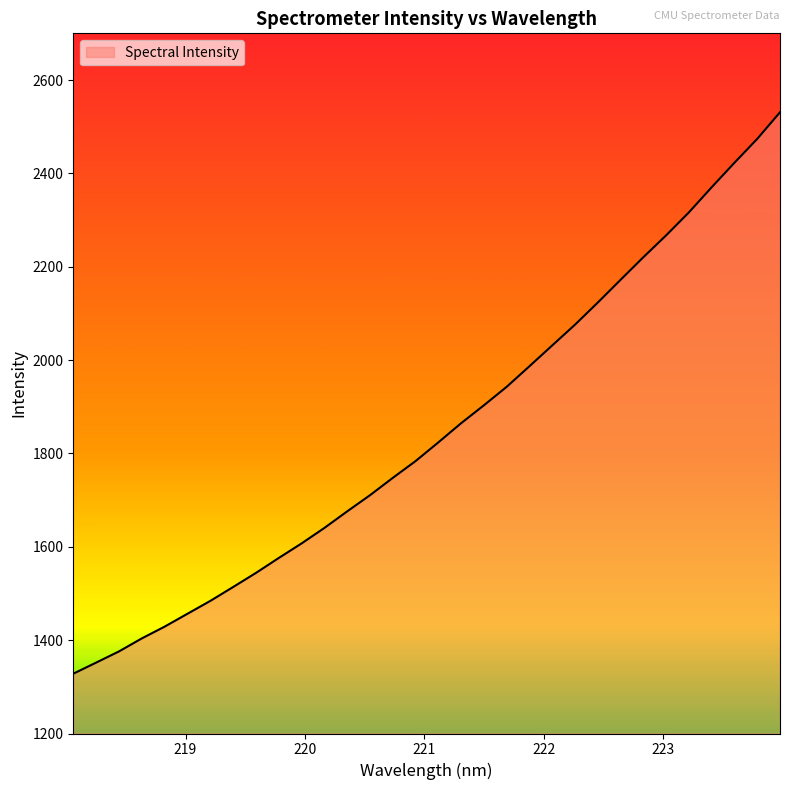

What is the maximum value shown in the chart?

2530.9